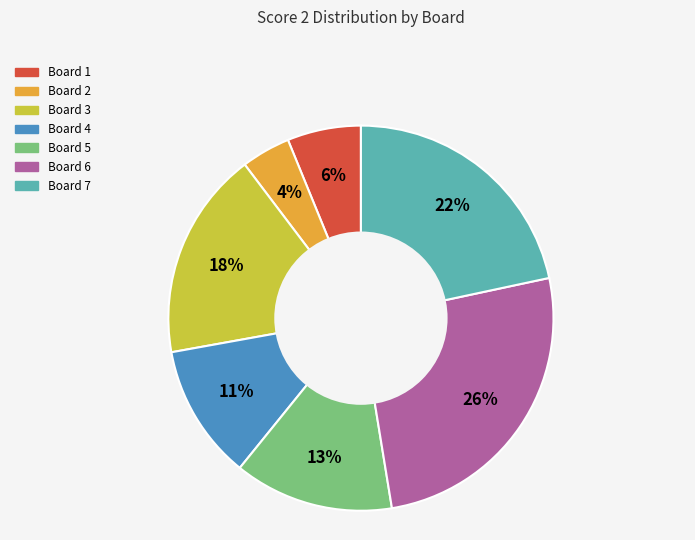

Between Board 5 and Board 1, which is larger?

Board 5